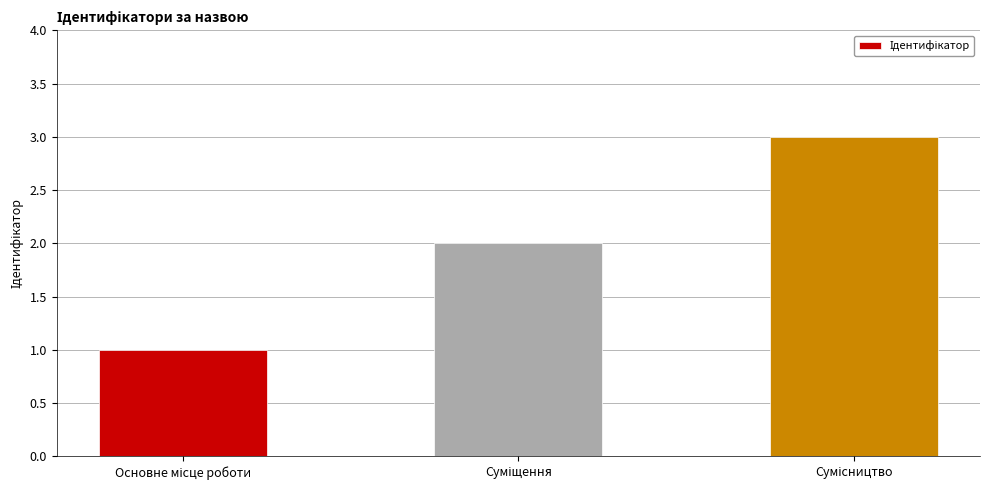

What is the average value?

2